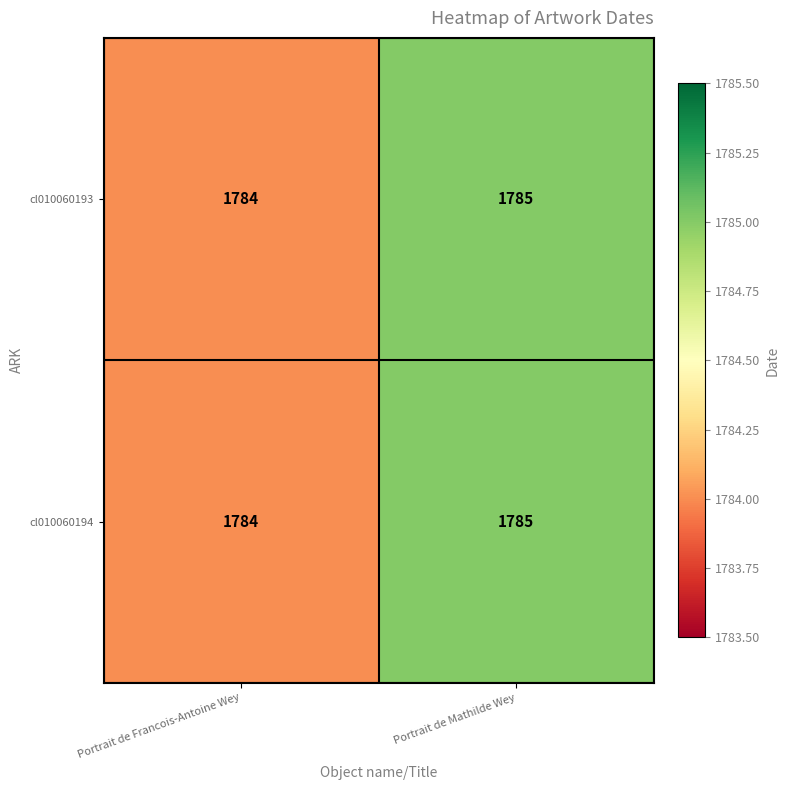

Where is cl010060193 nearest to the value 1784?

Portrait de Francois-Antoine Wey